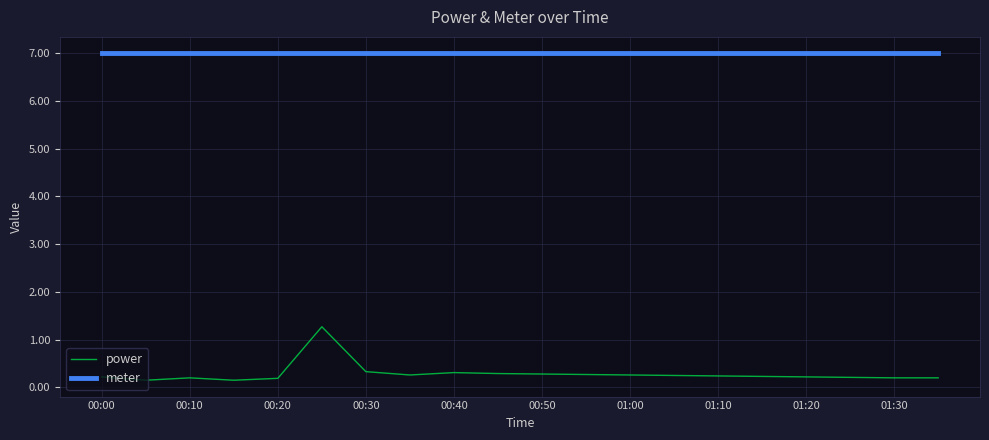

What is the difference between the maximum and minimum values in the power series?

1.1